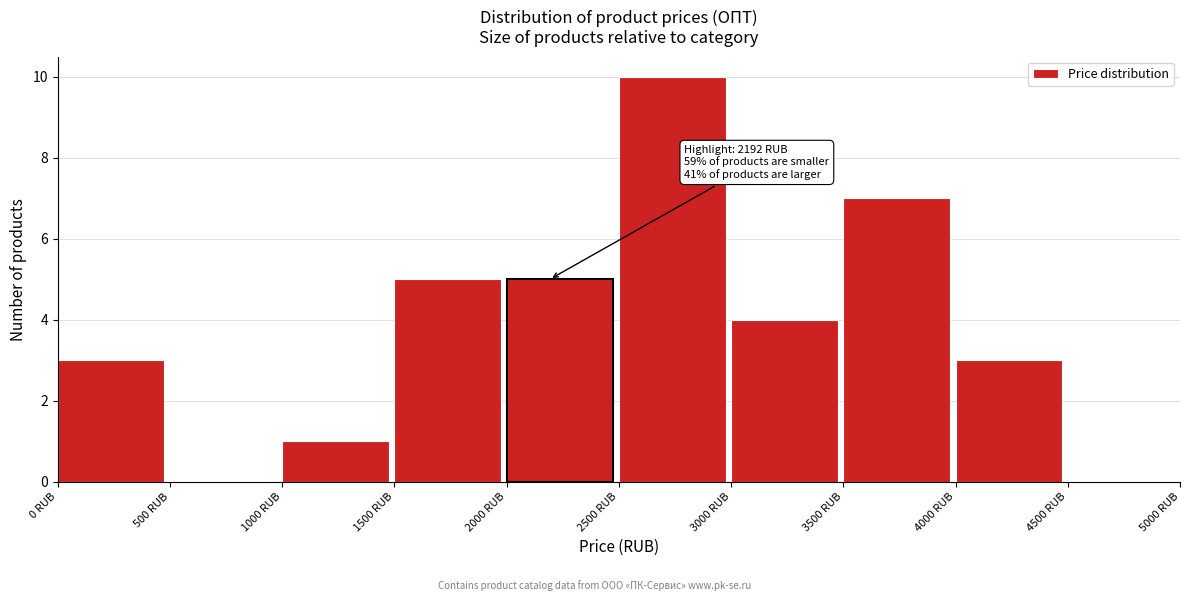

Over which range of the x-axis is the bar tallest?

2500 to 3000